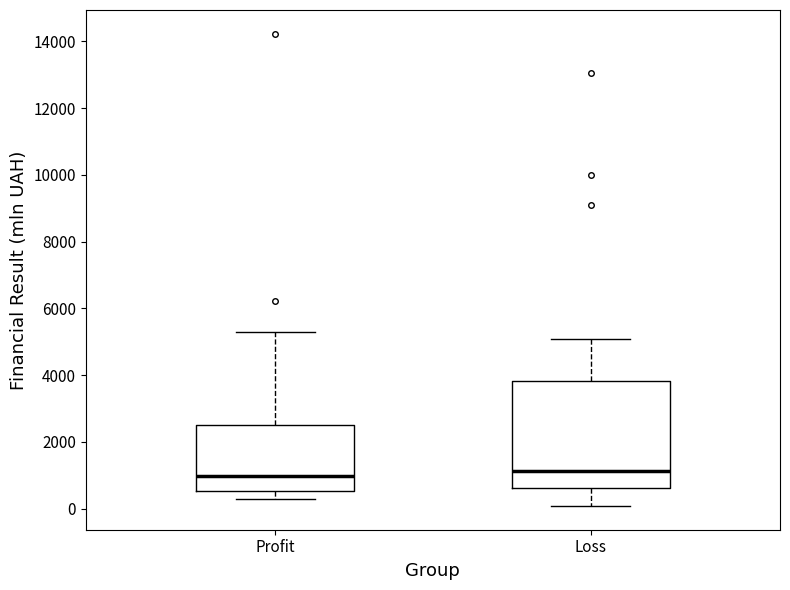

Reading left to right, read every box against the y-axis: the position of its median line, the range the box covers, and the ends of its whiskers. The values are not printed on the chart, so give them approximately, as read against the axis.

Profit: median 1000, box 600 to 2600, whiskers 200 to 5400
Loss: median 1200, box 600 to 3800, whiskers 0 to 5000